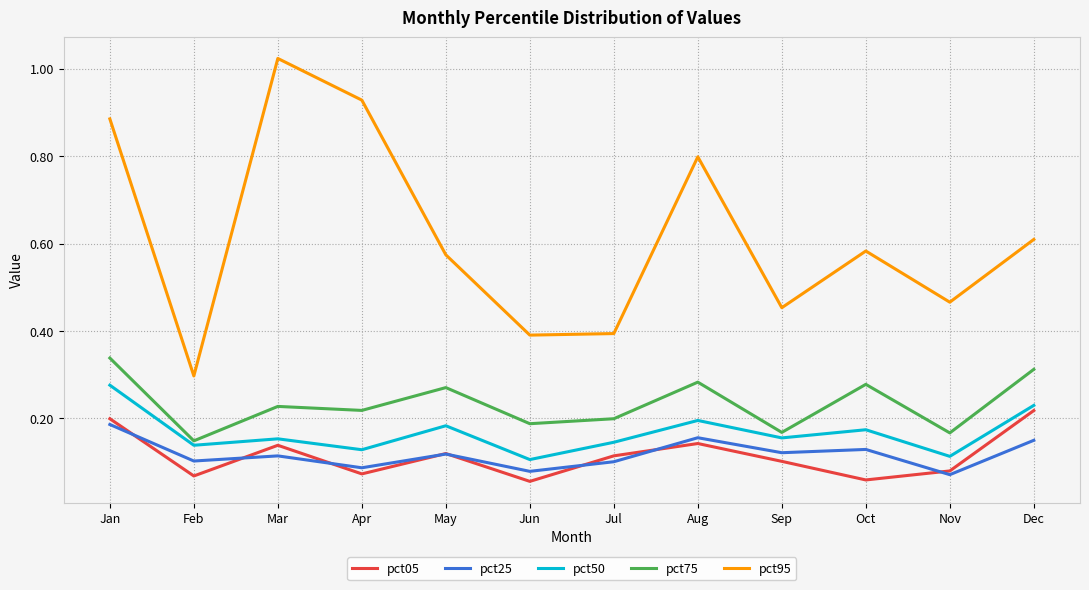

Count the number of categories in the chart.

12